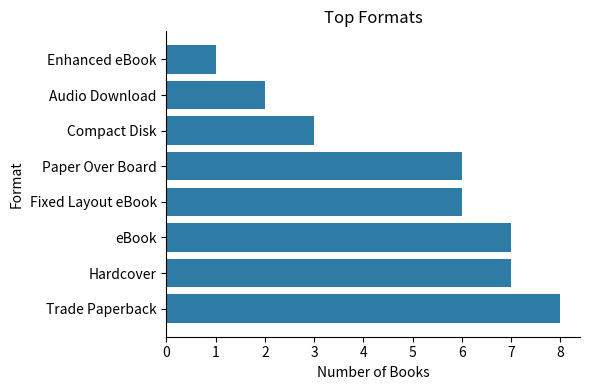

What is the change in value from eBook to Enhanced eBook?

-6